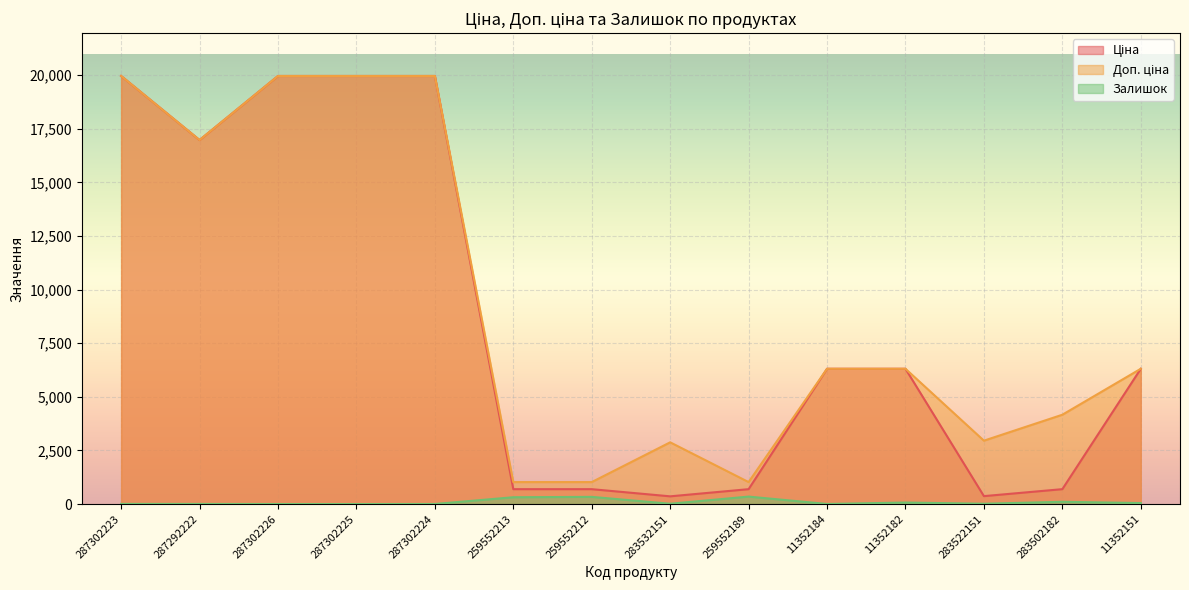

What are all the series names shown in the legend?

Ціна, Доп. ціна, Залишок